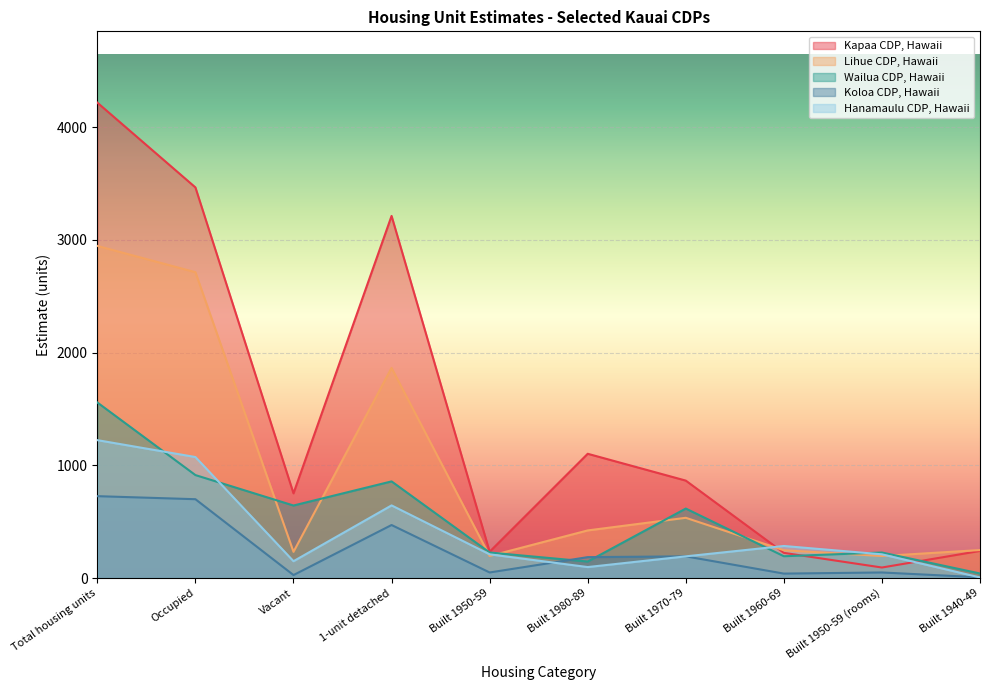

Which series has the largest total across all categories?

Kapaa CDP, Hawaii